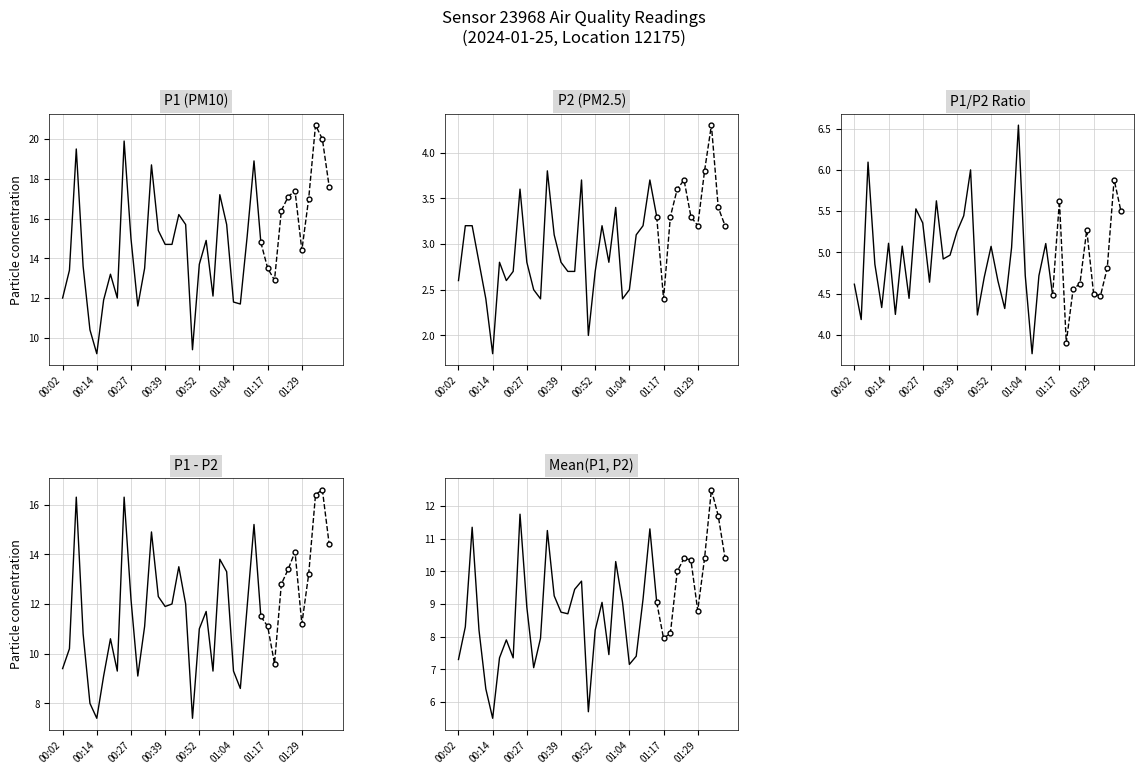

At which category does P1 reach its first local valley?

00:14